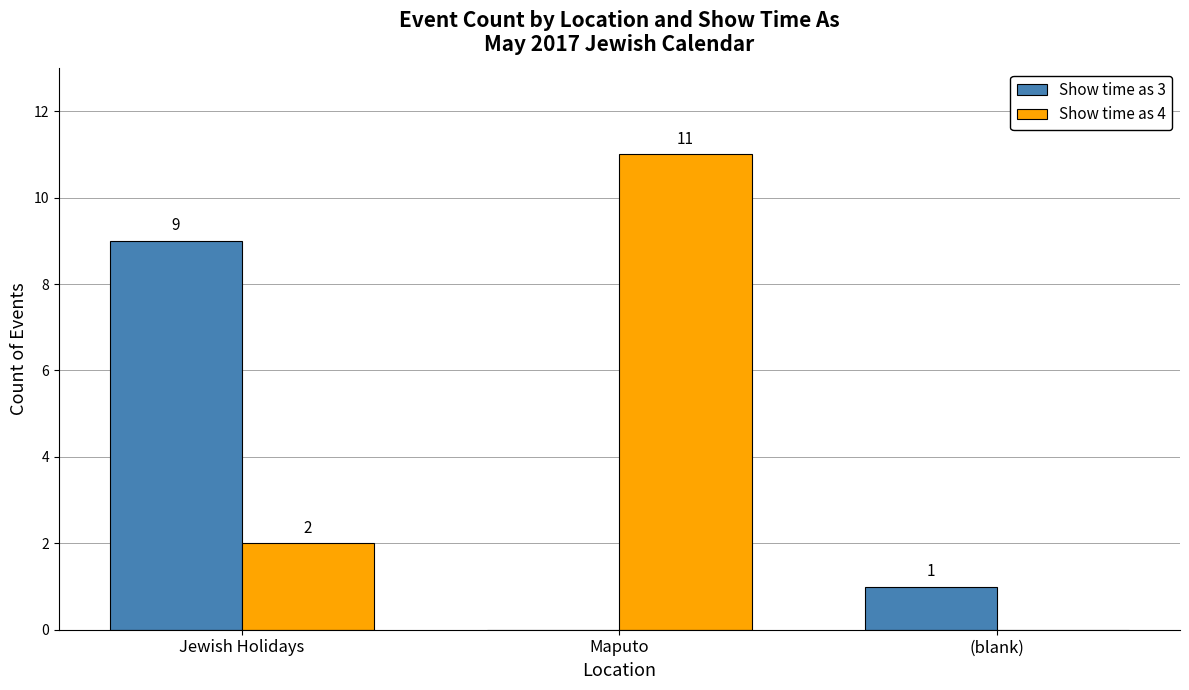

Which category has the highest value across all series?

Maputo